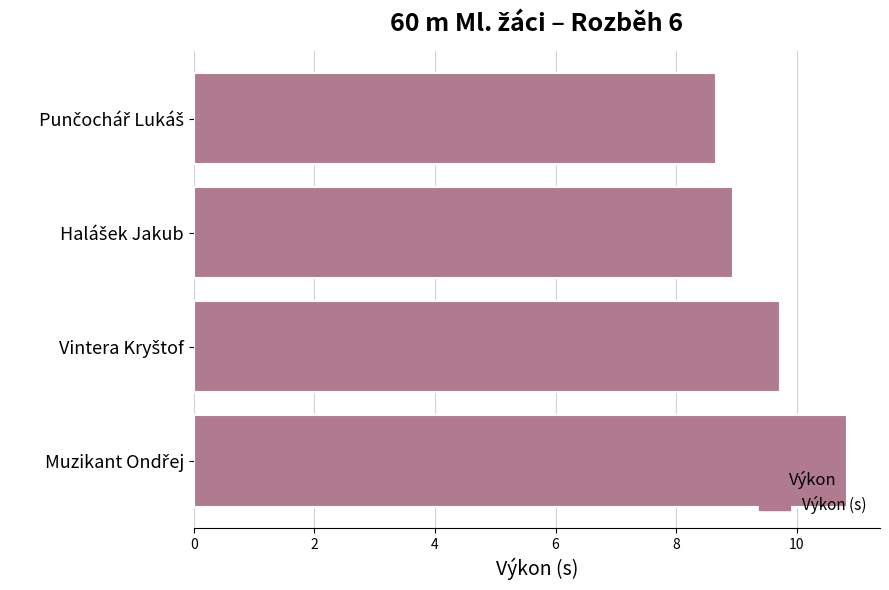

How many data points are above 9?

2